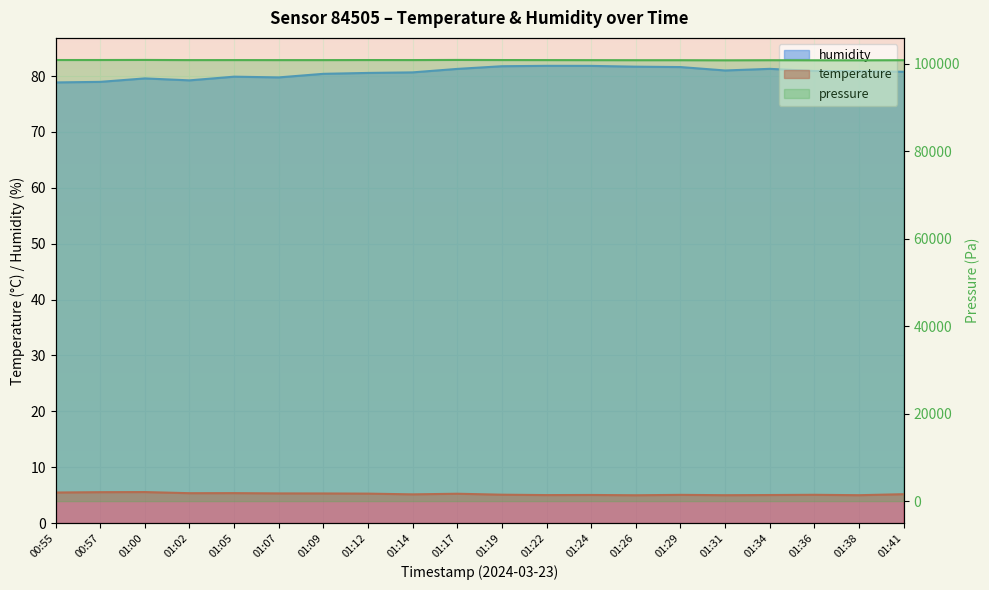

What is the label of the 13th point from the left?

01:24